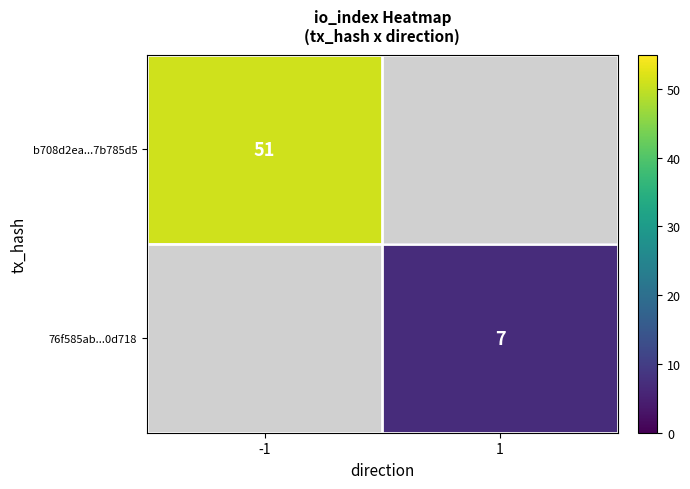

Is the value of 76f585ab...0d718 at 1 greater than the value of b708d2ea...7b785d5 at -1?

No